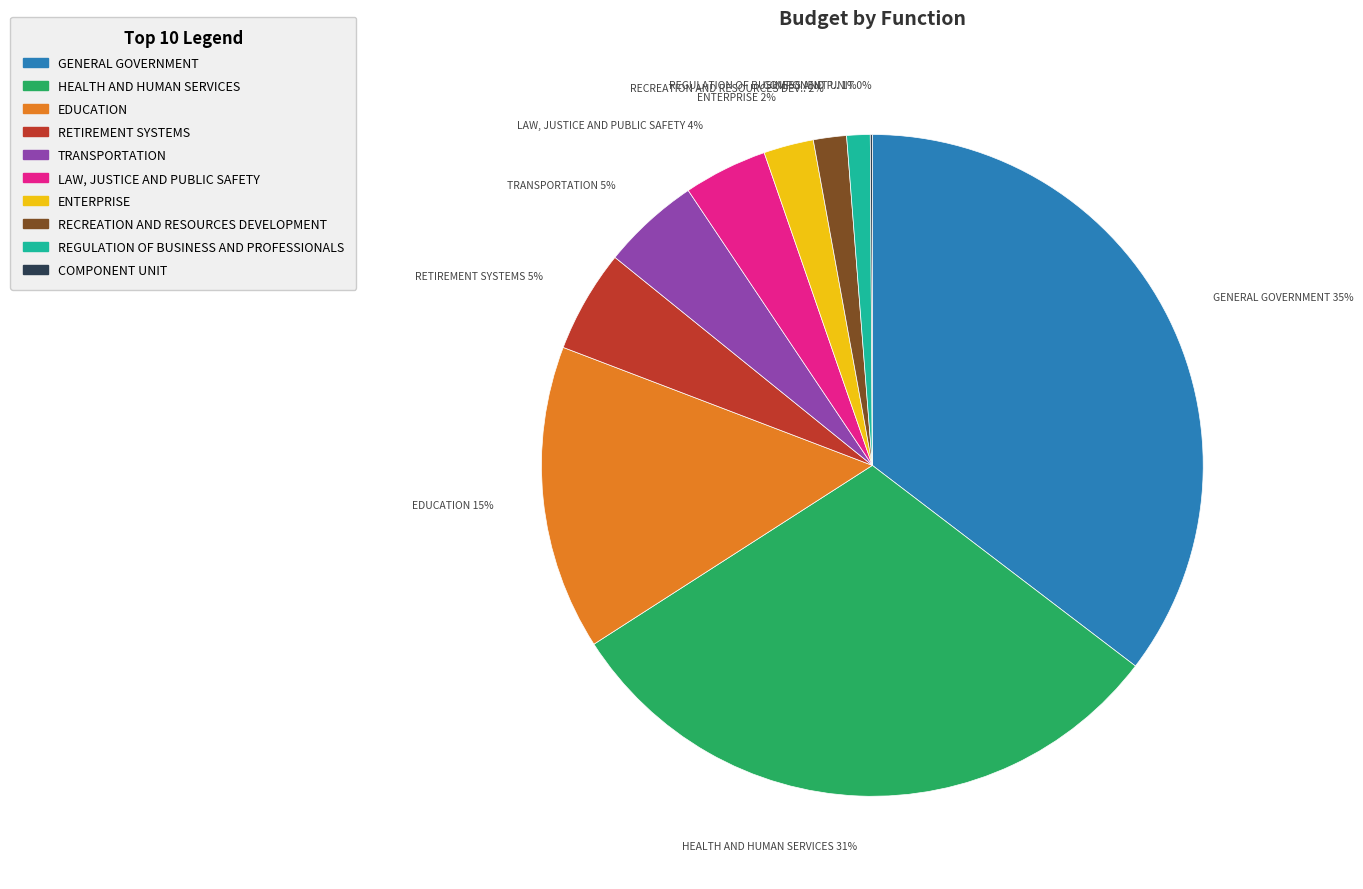

True or false: RETIREMENT SYSTEMS accounts for 1% of the total.

False